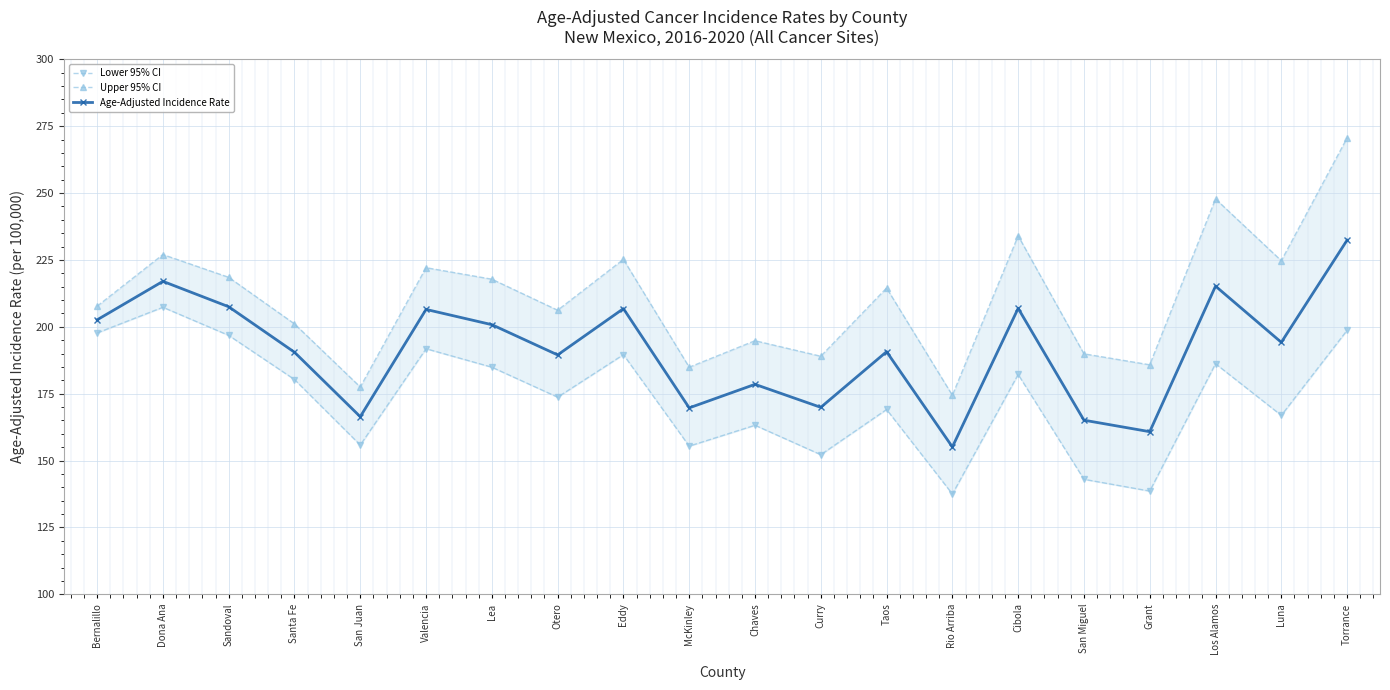

Is the value of Lower 95% CI at Rio Arriba greater than the value of Upper 95% CI at Curry?

No